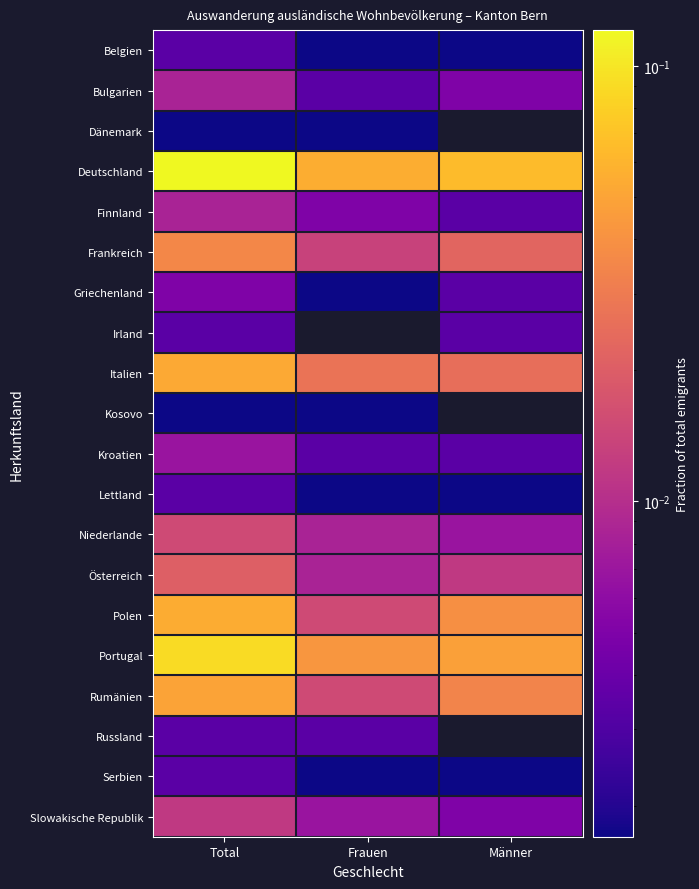

How many series are shown in this chart?

20